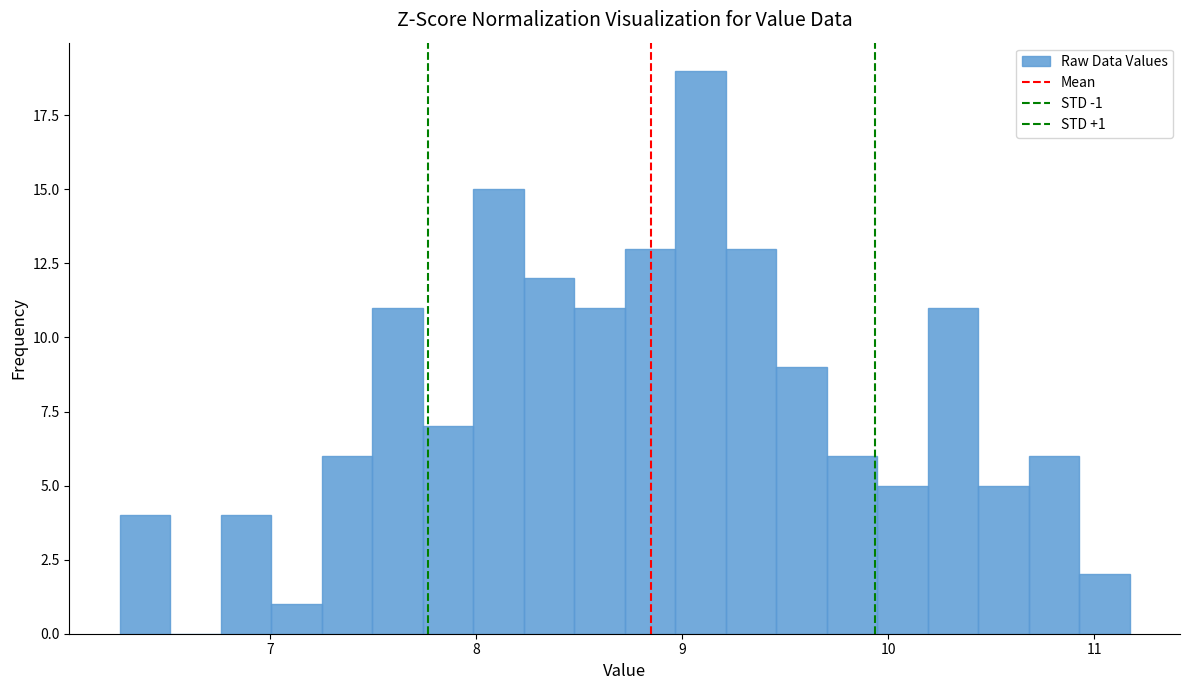

Read against the x-axis, roughly where is the centre of the tallest bar?

9.1